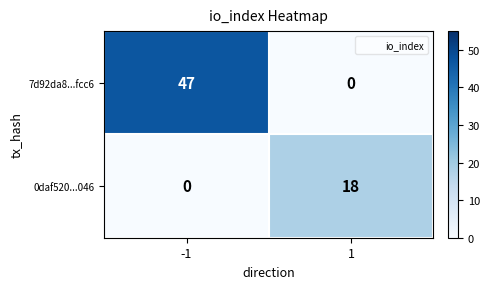

Reading left to right, extract all data points from this chart.

7d92da8...fcc6: -1=47	1=0
0daf520...046: -1=0	1=18